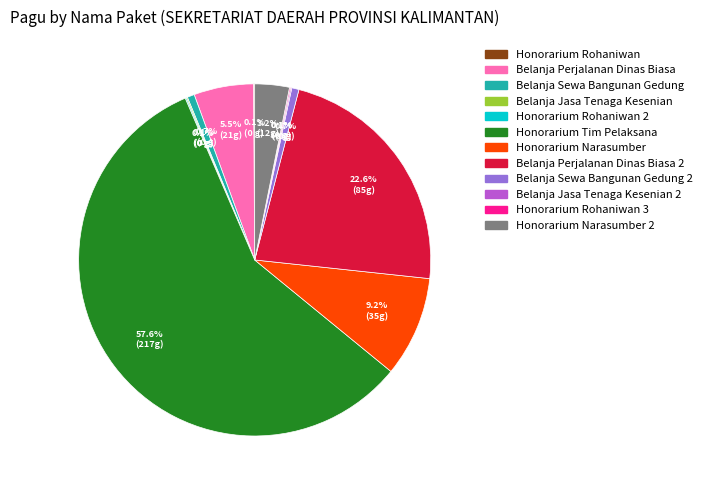

To the nearest percent, what is the average slice percentage?

8%